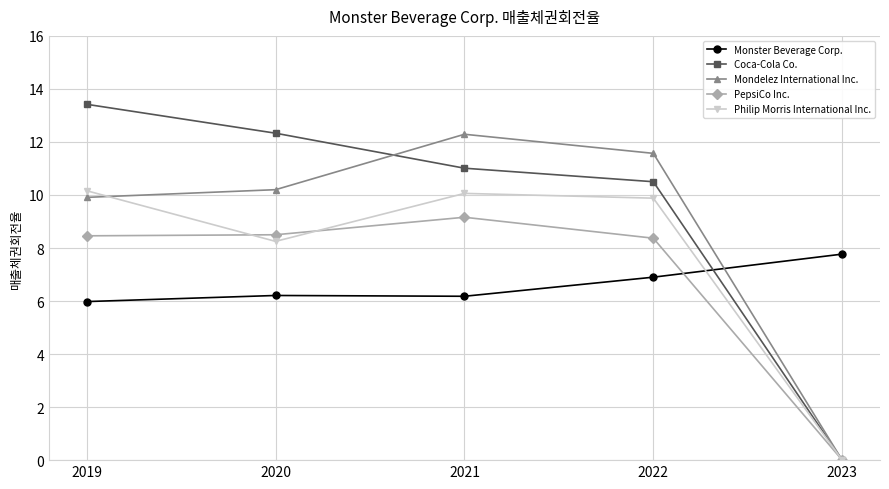

What is the spread (max minus min) of values at 2021?

6.1